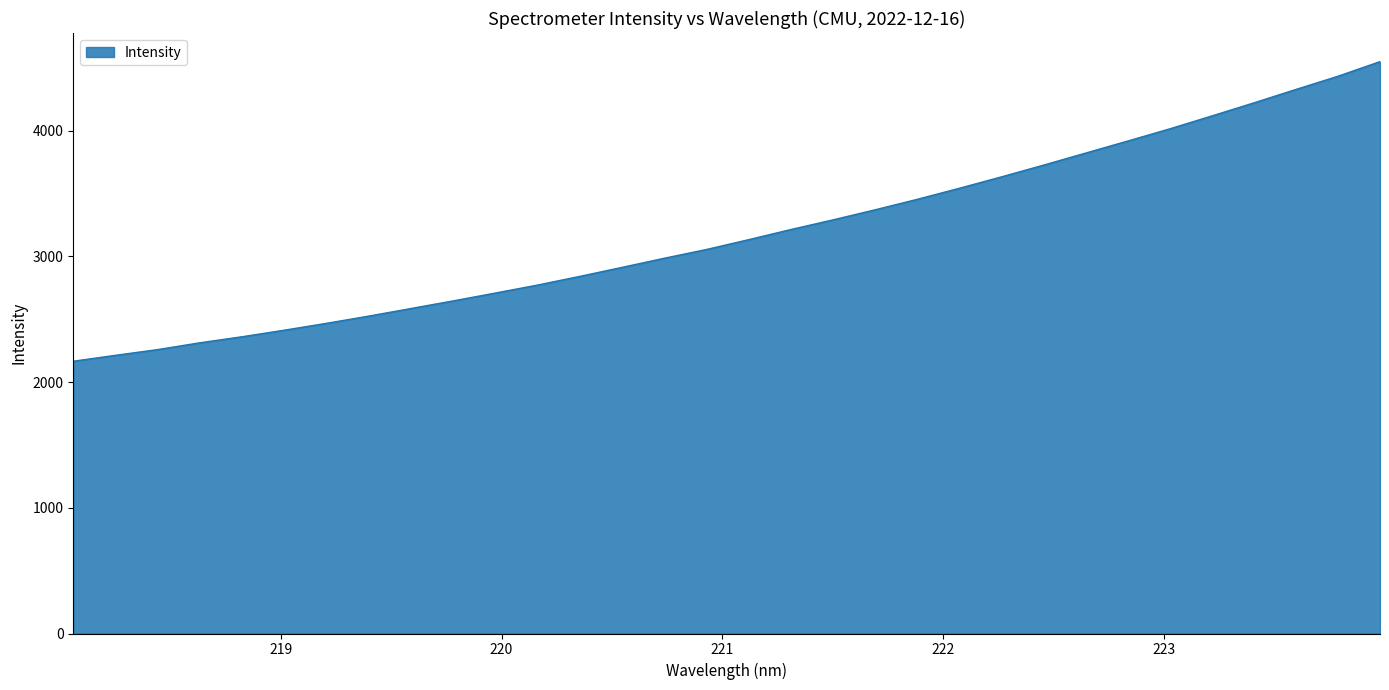

How many lines are shown in the chart?

1